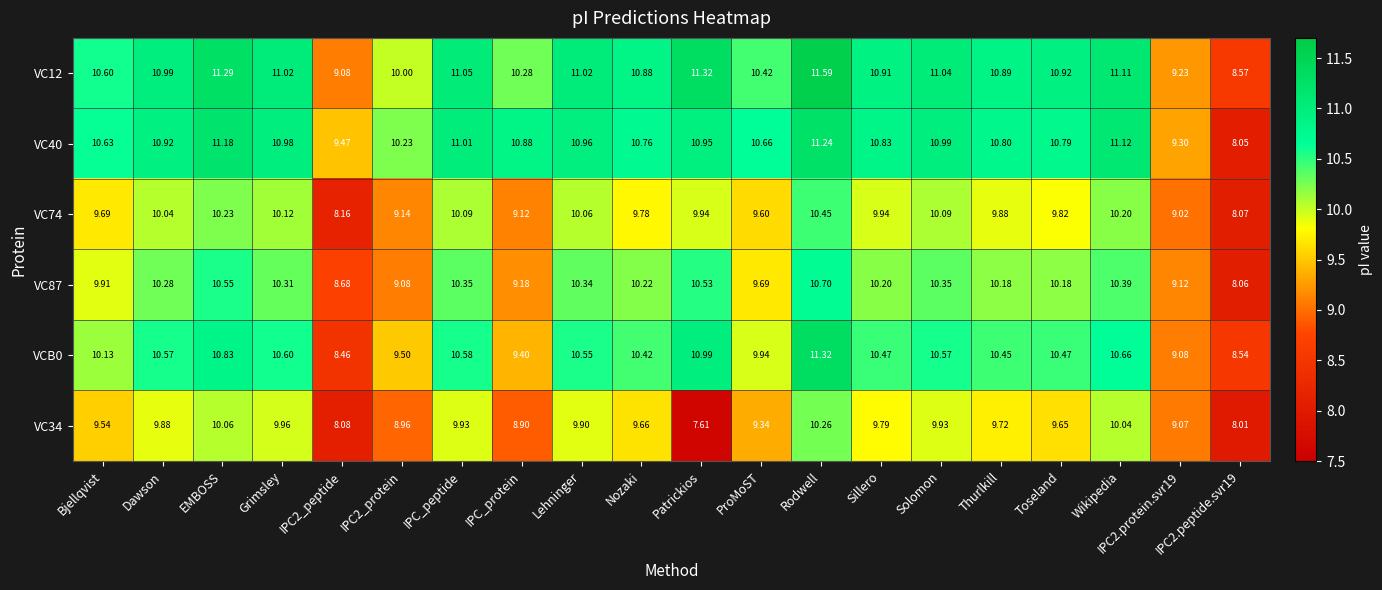

Is the value of VC12 at Thurlkill greater than the value of VC34 at IPC2_peptide?

Yes